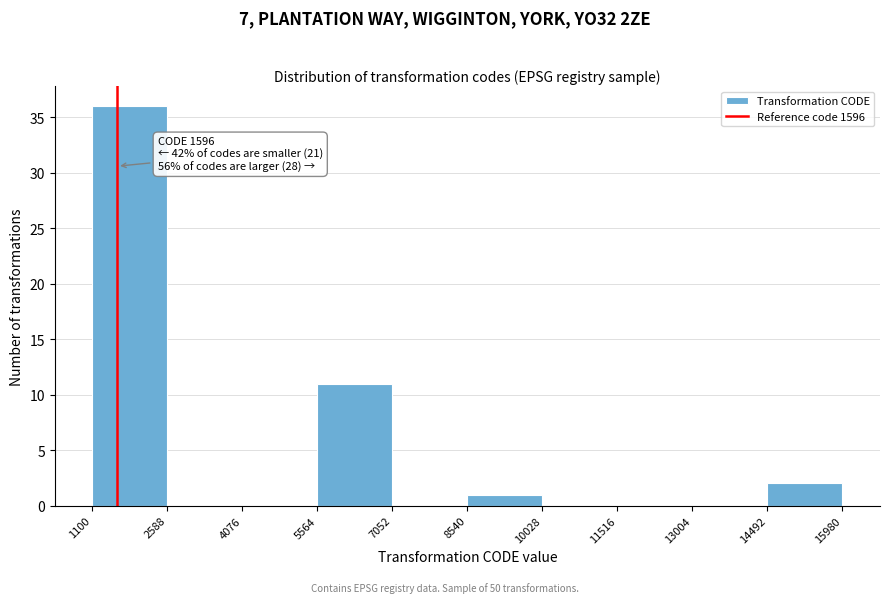

Over which range of the x-axis is the bar tallest?

1100 to 2588